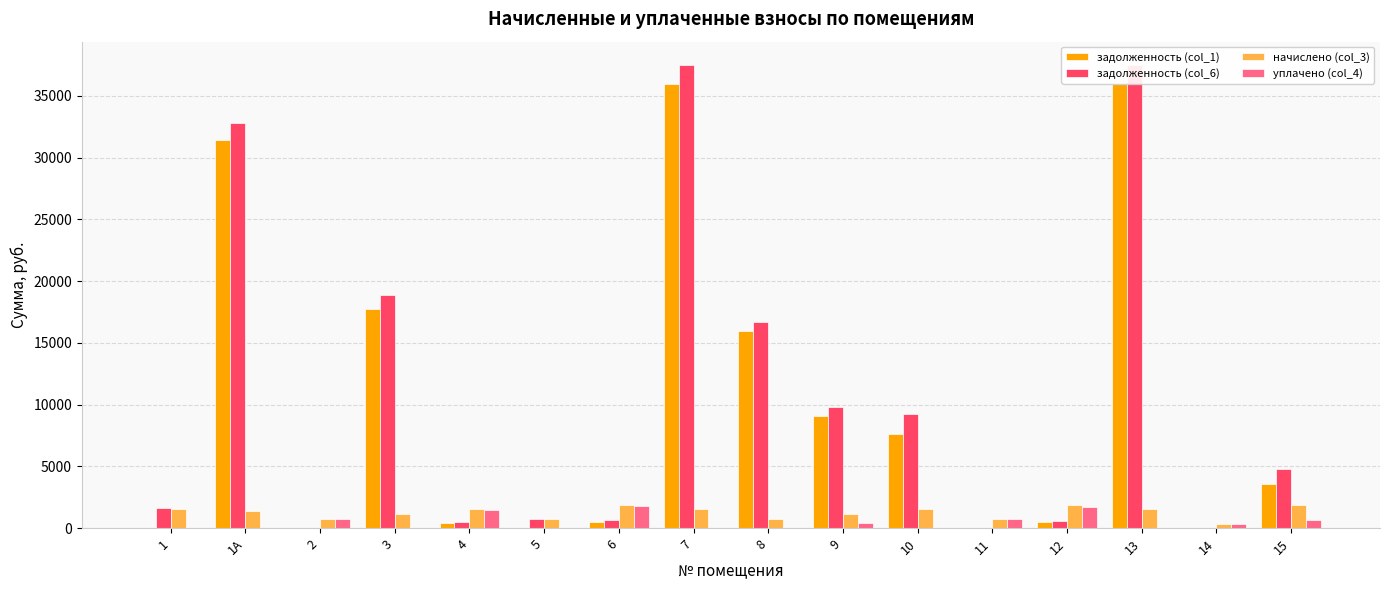

At which label does уплачено (col_4) first exceed 360?

2